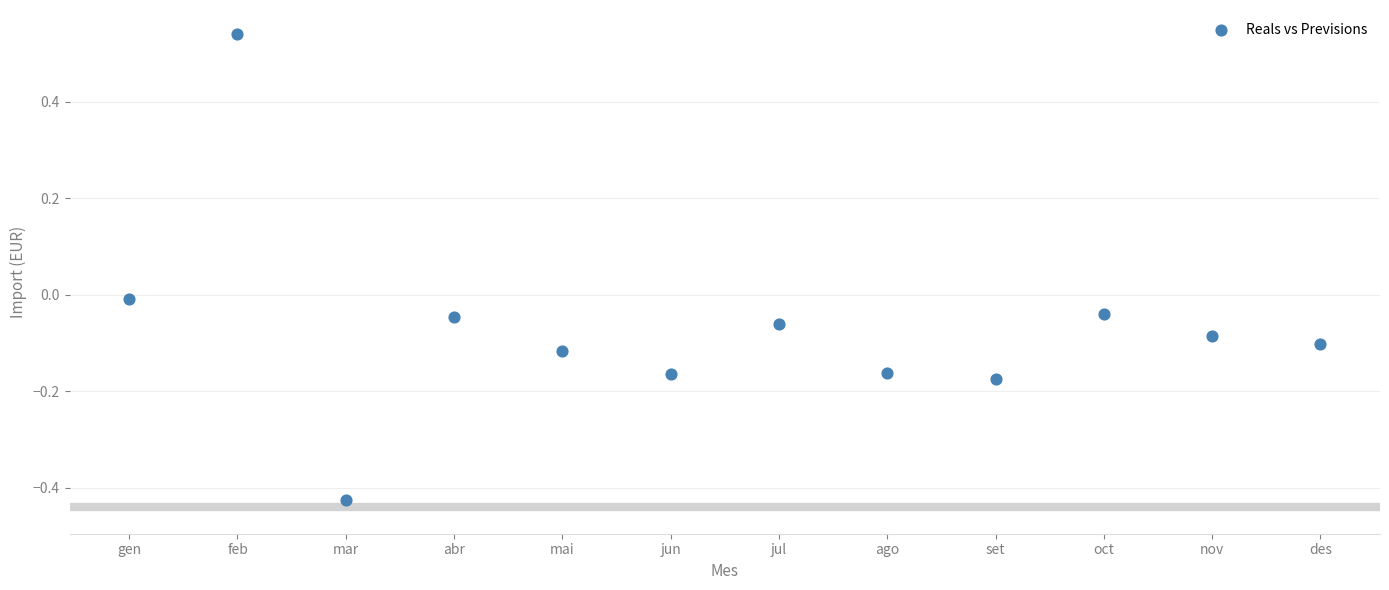

What is the range of Y values (max minus min)?

1.0